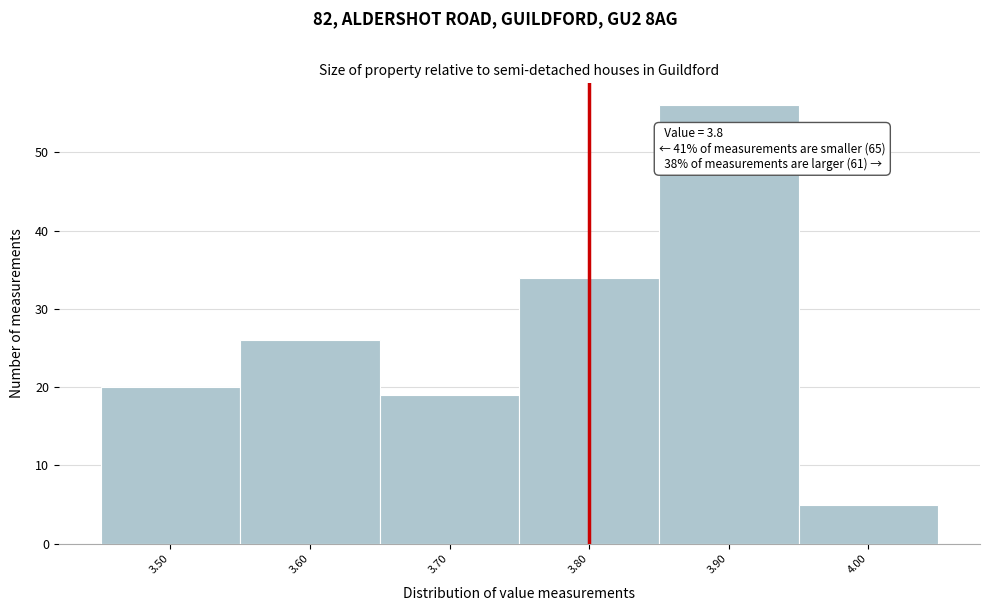

Over which range of the x-axis is the bar tallest?

3.85 to 3.95